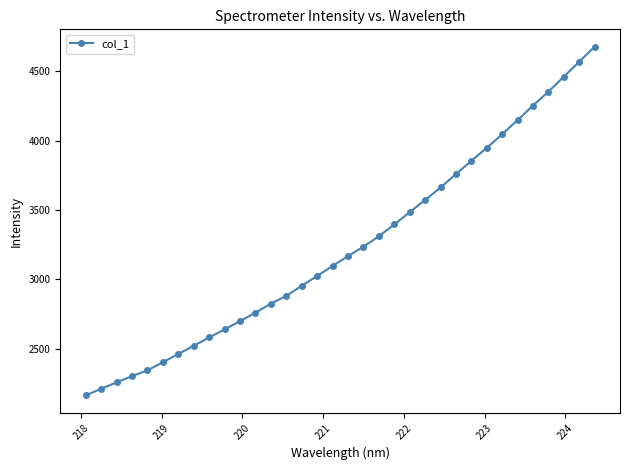

What is the value of the 7th point from the left?

2461.2